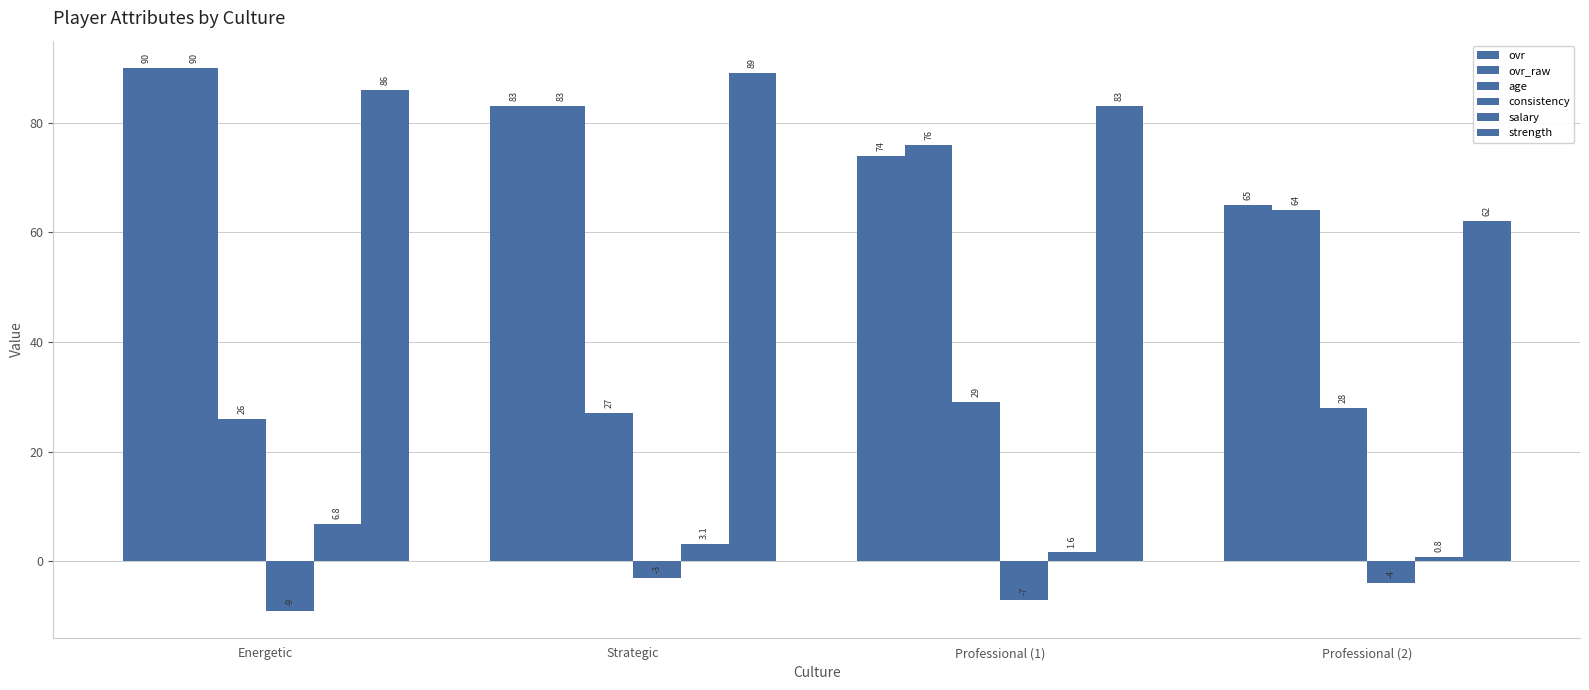

How many values in the ovr_raw series are below 83?

2